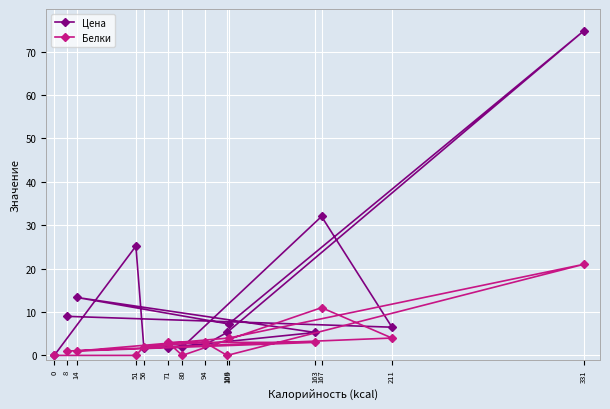

Does the chart display data point markers on the line(s)?

Yes